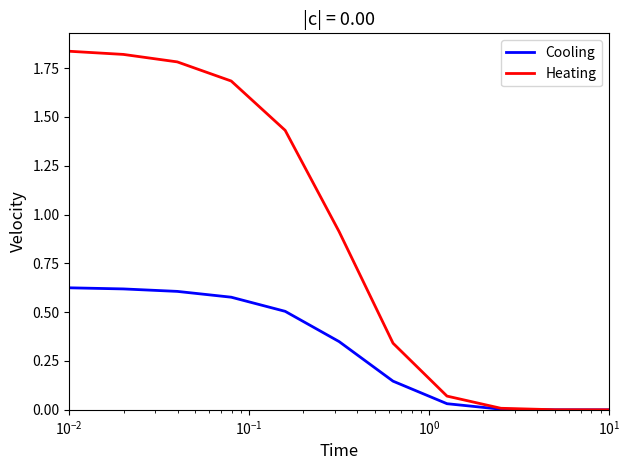

List the series in order of their peak value, highest first.

Heating, Cooling